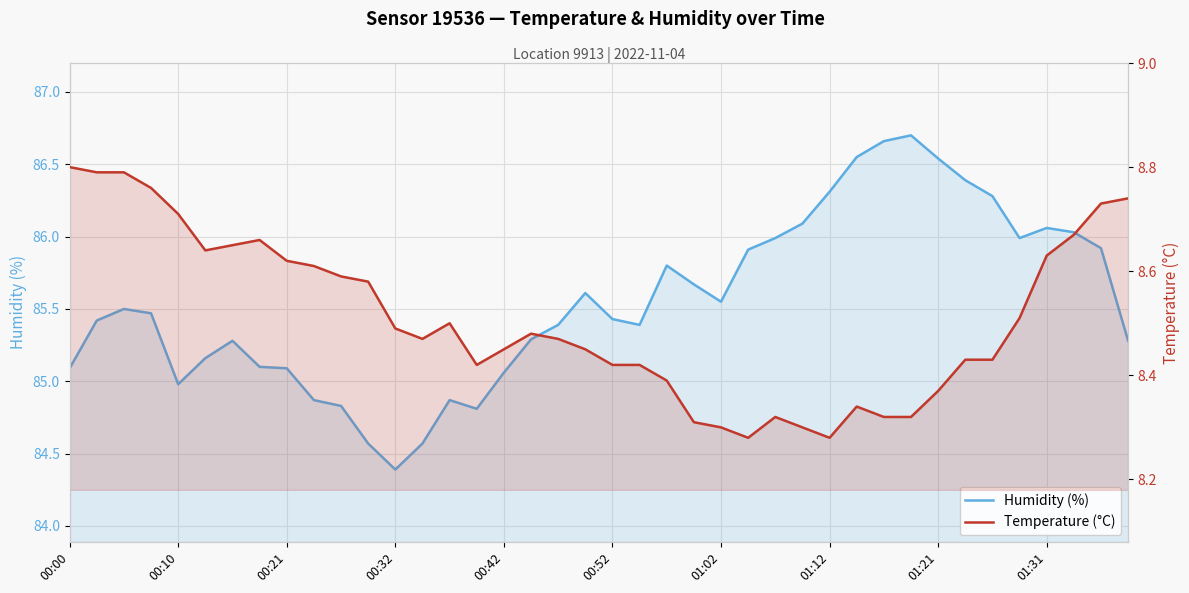

In Temperature (°C), how many points are lower than both neighbors (excluding endpoints)?

5